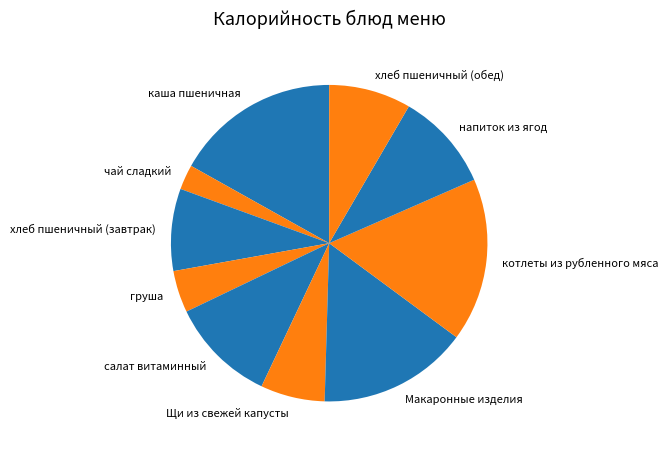

Which category has the smallest portion of the pie?

чай сладкий